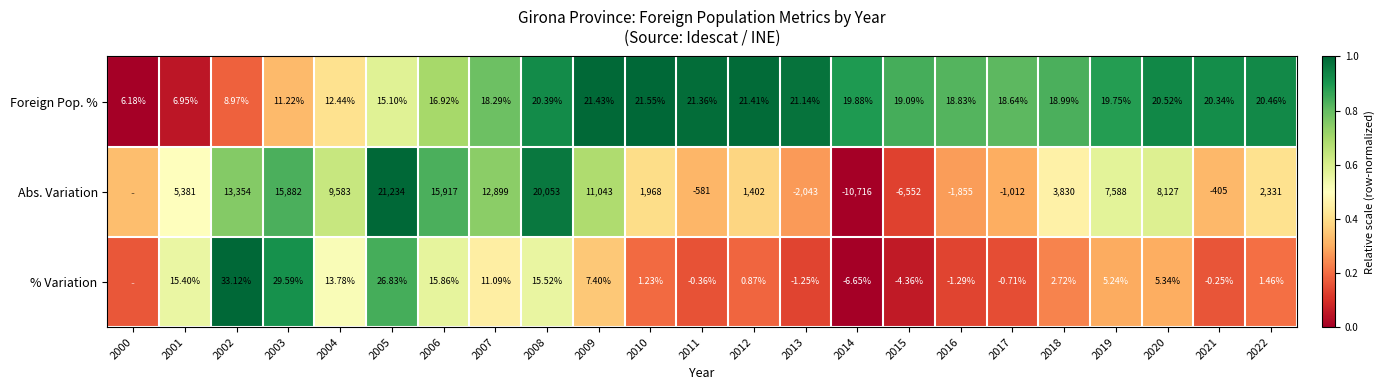

At 2007, list the series in order from largest to smallest.

Abs. Variation, Foreign Pop. %, % Variation